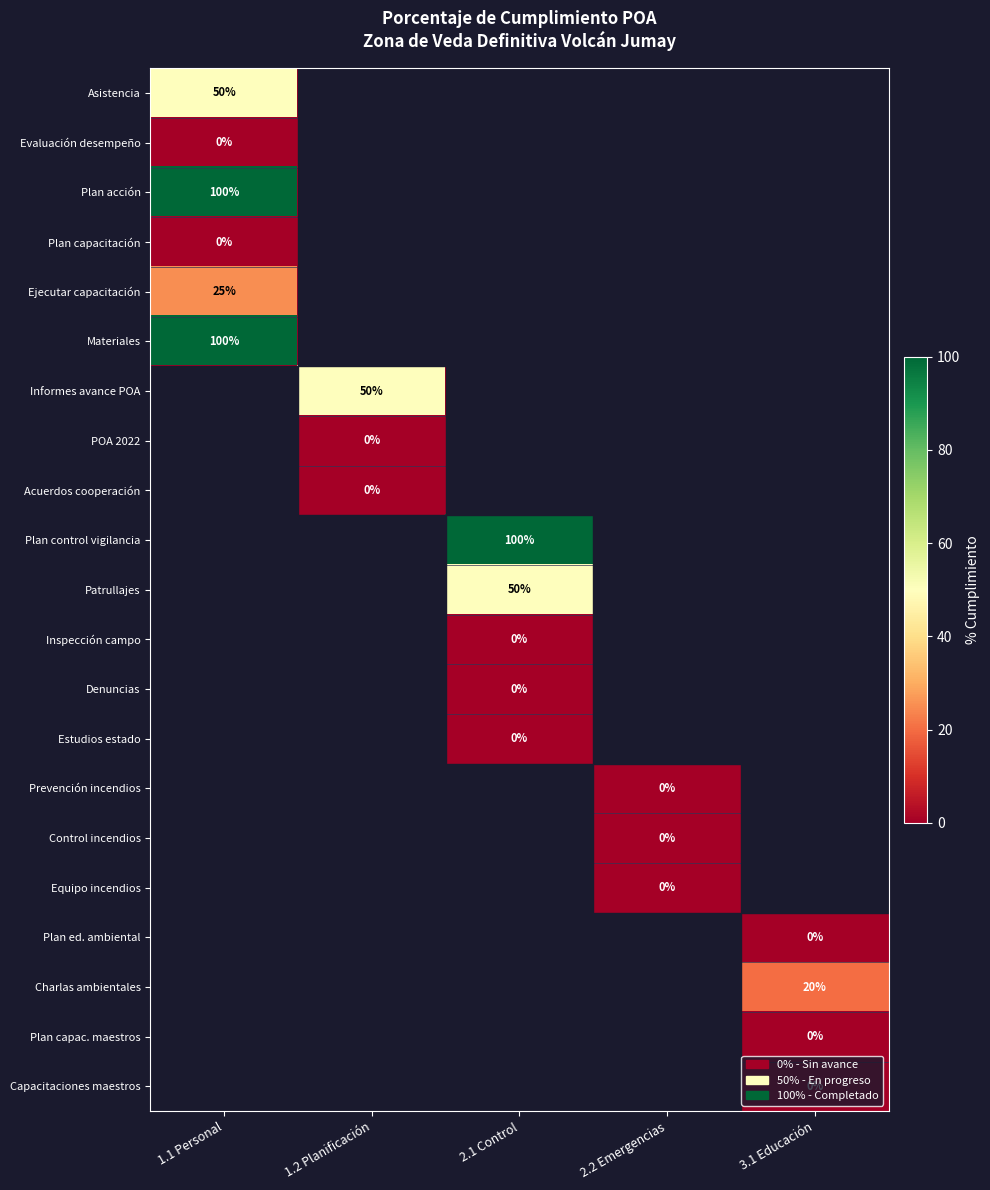

Count the number of data series in this chart.

21